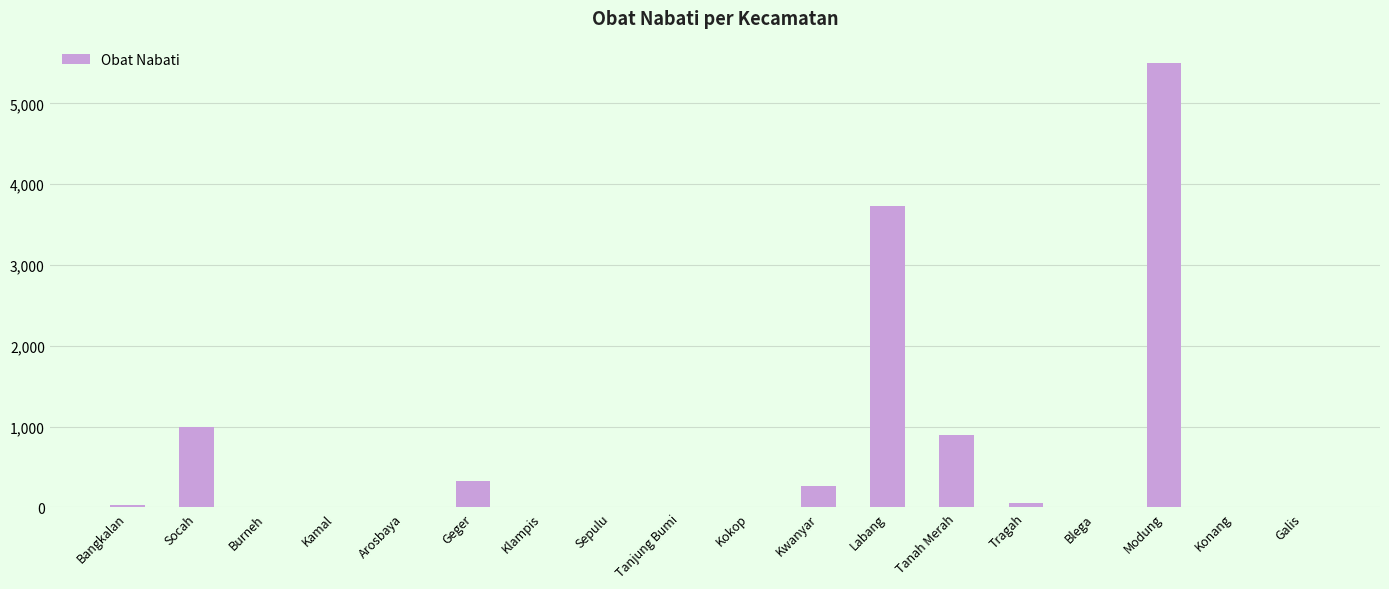

At which label is the value closest to 2750?

Labang